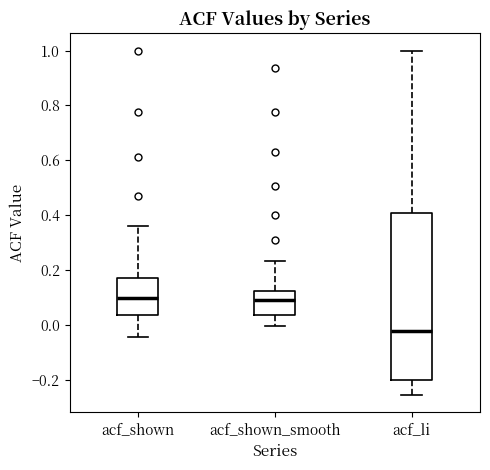

Which box is the tallest, from its lower edge to its upper edge?

acf_li